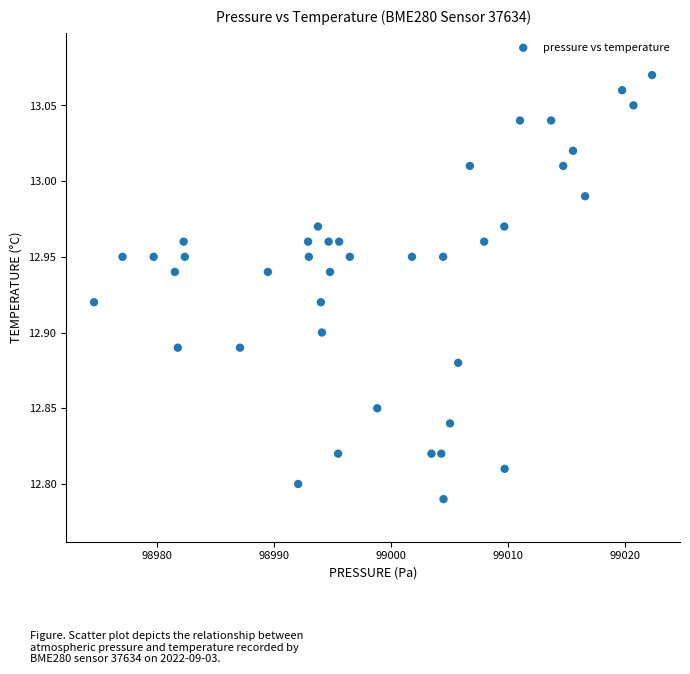

What is the range of Y values (max minus min)?

0.3